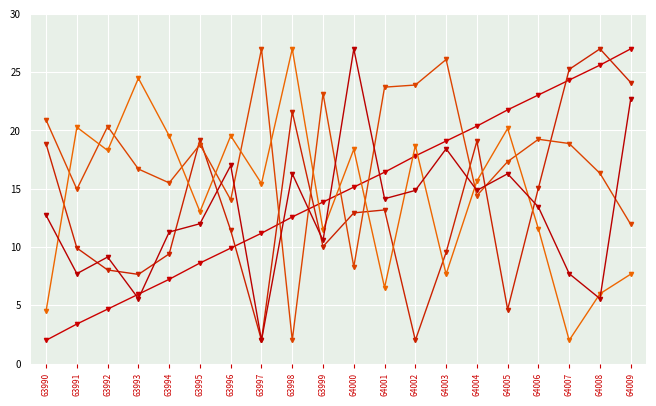

The col_7 series shows 10.6 at 63999. True or false?

True